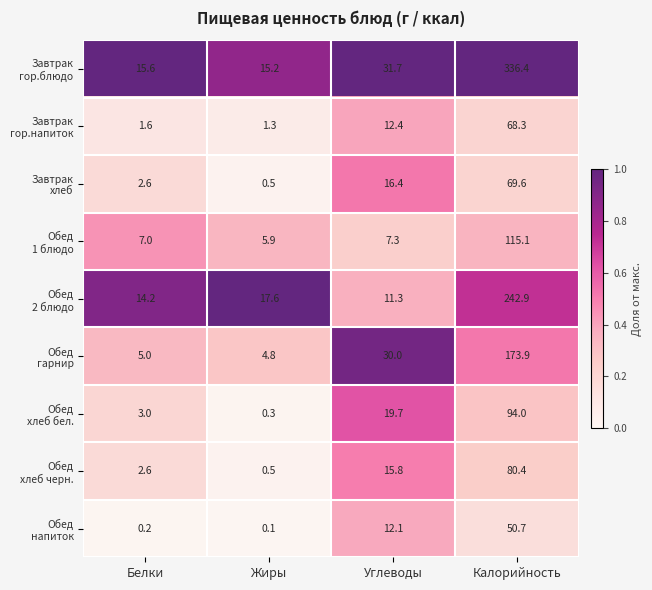

At which category is the sum across all series the highest?

Калорийность